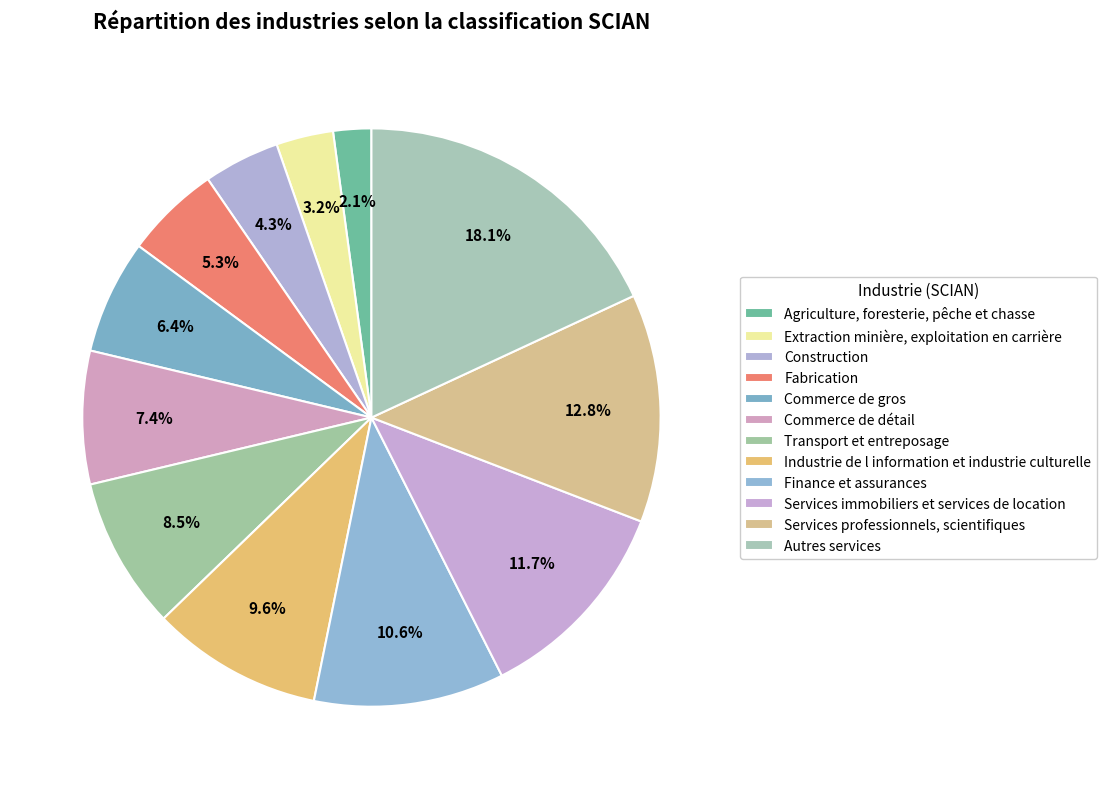

What percentage is the Commerce de gros slice, to the nearest percent?

6%